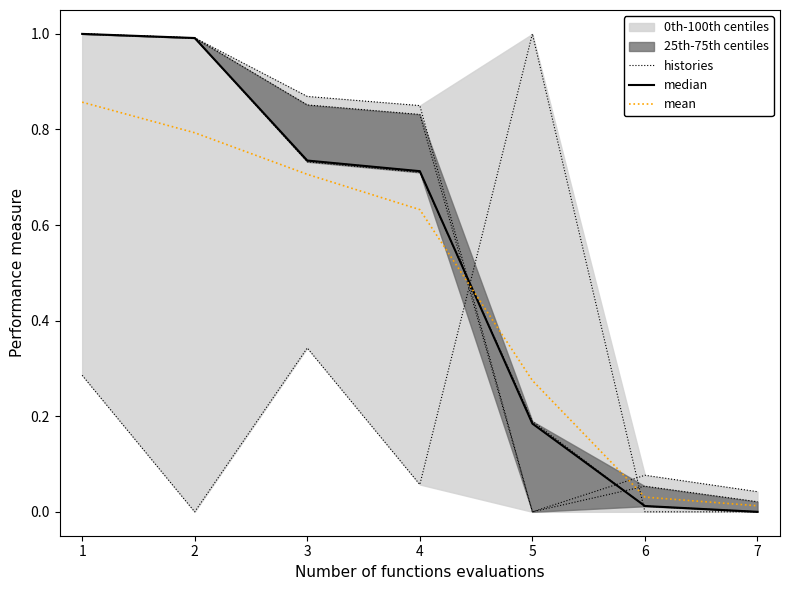

How many data points in median are above 0?

6